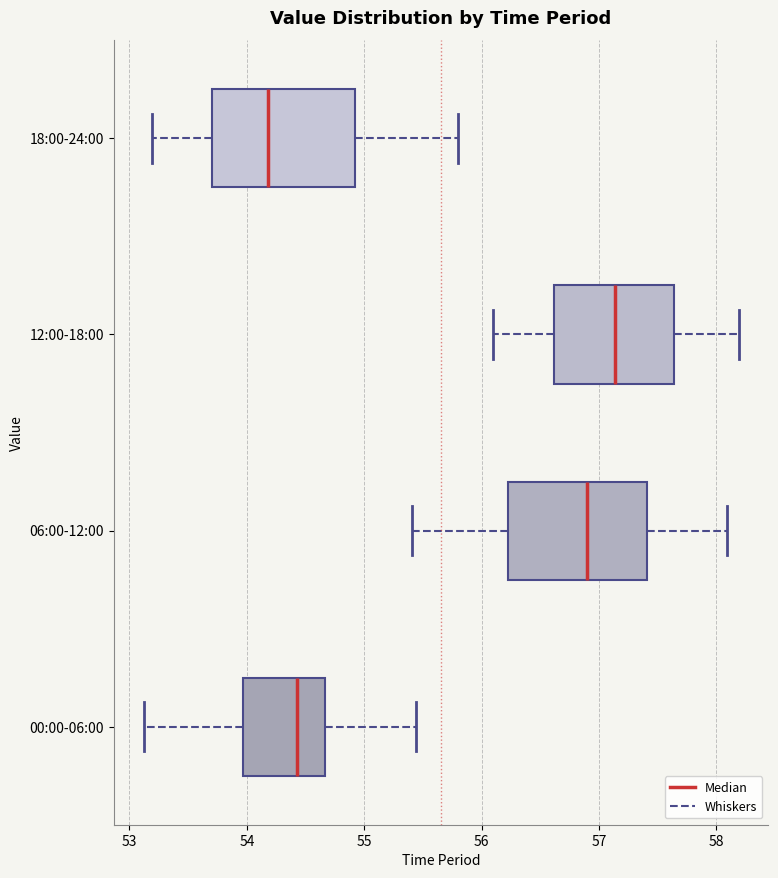

Reading bottom to top, transcribe this box plot: for each box, give where its median line is, the range the box spans, and where its two whiskers end, as read against the x-axis. The values are not printed on the chart, so give them approximately, as read against the axis.

00:00-06:00: median 54.4, box 54.0 to 54.7, whiskers 53.1 to 55.4
06:00-12:00: median 56.9, box 56.2 to 57.4, whiskers 55.4 to 58.1
12:00-18:00: median 57.1, box 56.6 to 57.6, whiskers 56.1 to 58.2
18:00-24:00: median 54.2, box 53.7 to 54.9, whiskers 53.2 to 55.8